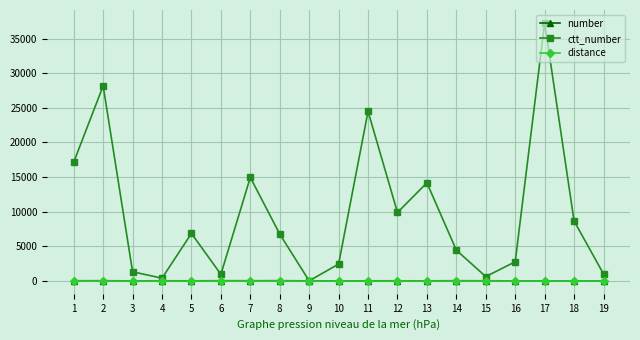

What is the difference between the maximum and minimum values in the ctt_number series?

37262